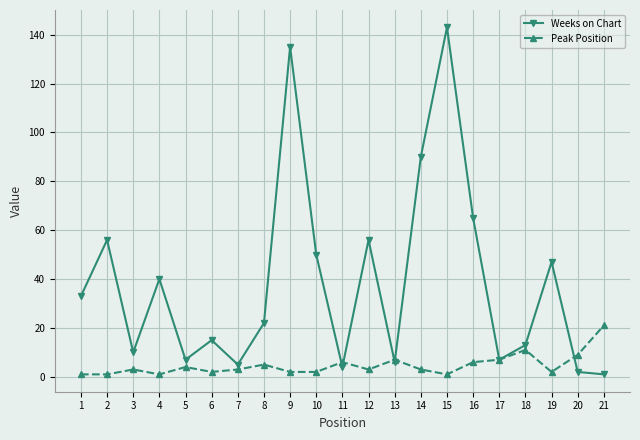

List the series in order of their peak value, lowest first.

Peak Position, Weeks on Chart